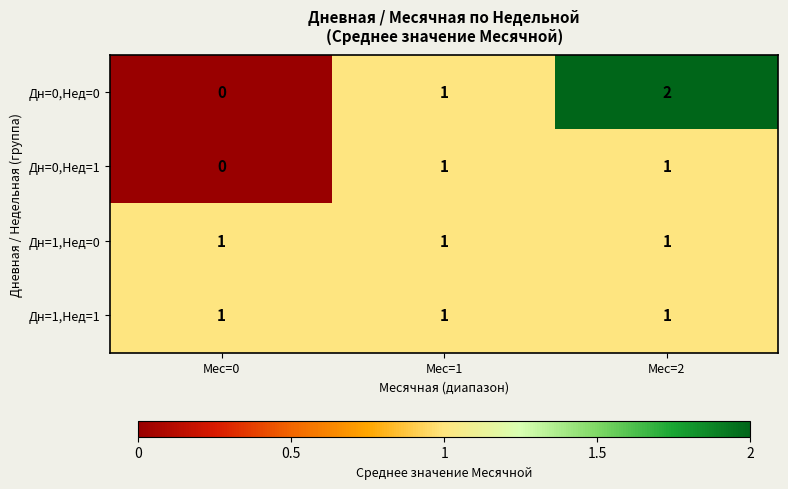

Which series has the largest range (max minus min)?

Дн=0,Нед=0